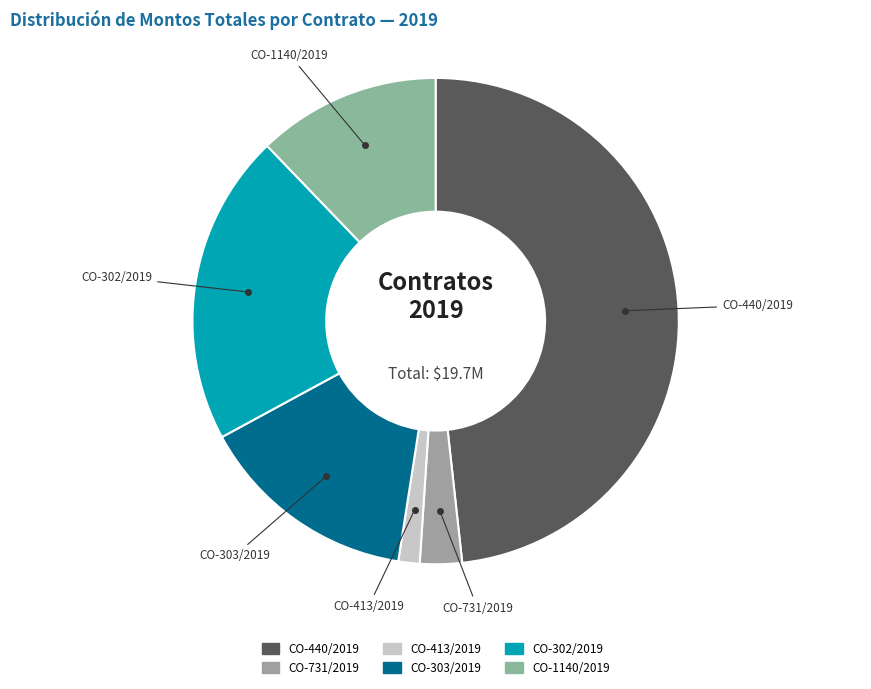

Between CO-731/2019 and CO-413/2019, which is larger?

CO-731/2019